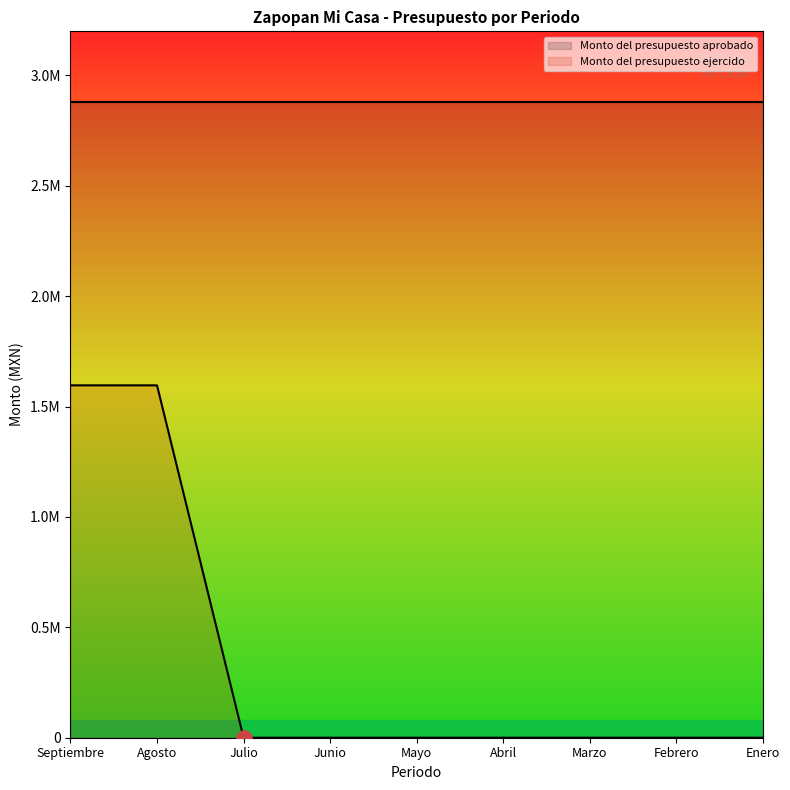

What is the change in value from Septiembre to Enero?

-1596302.0